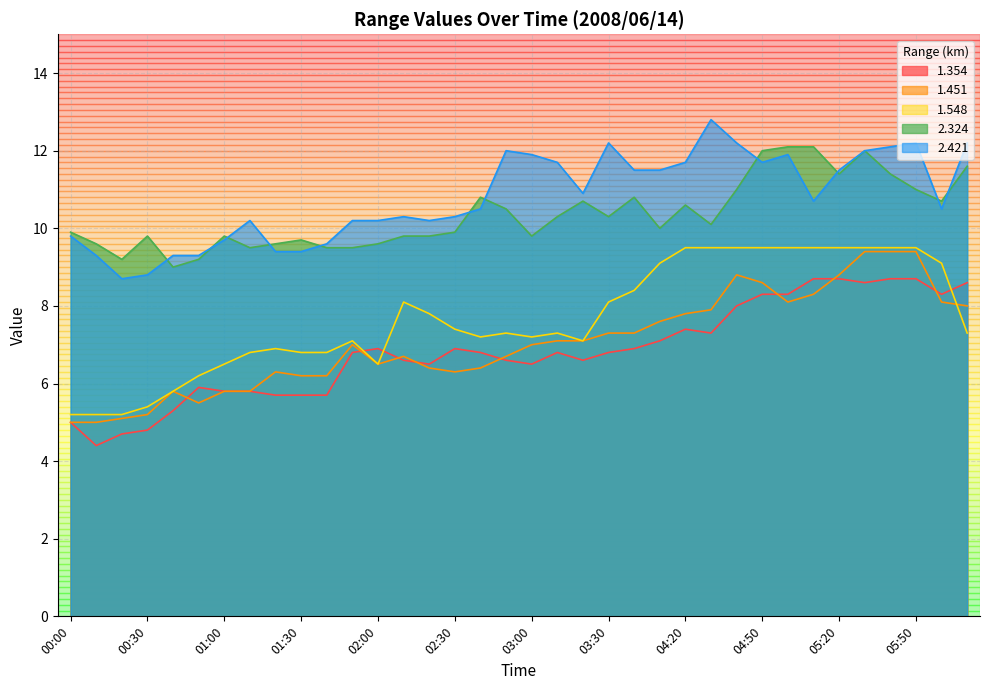

What is the minimum value for 1.451?

5.0